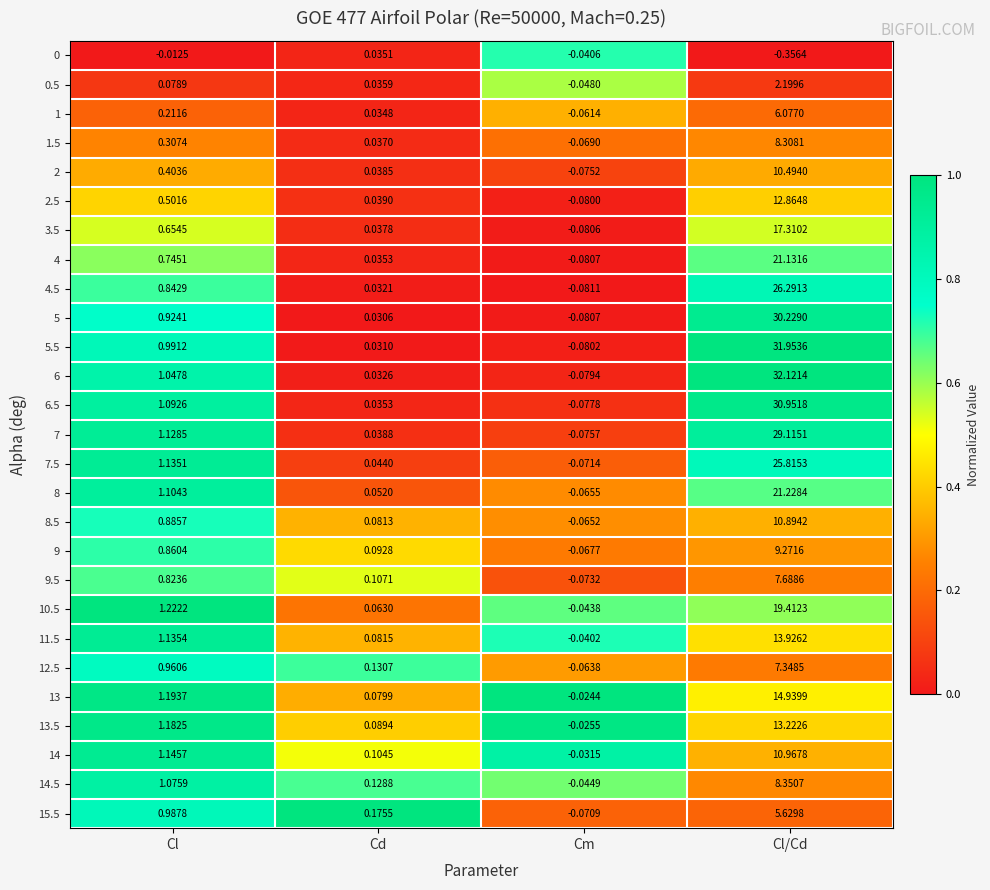

Where is 12.5 nearest to the value 3?

Cl